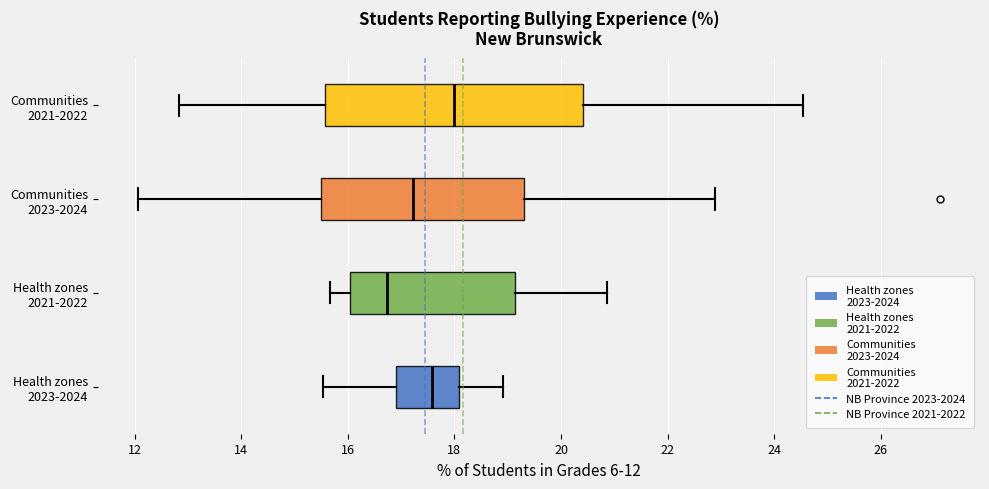

Which box is the widest, from its left edge to its right edge?

Communities 2021-2022